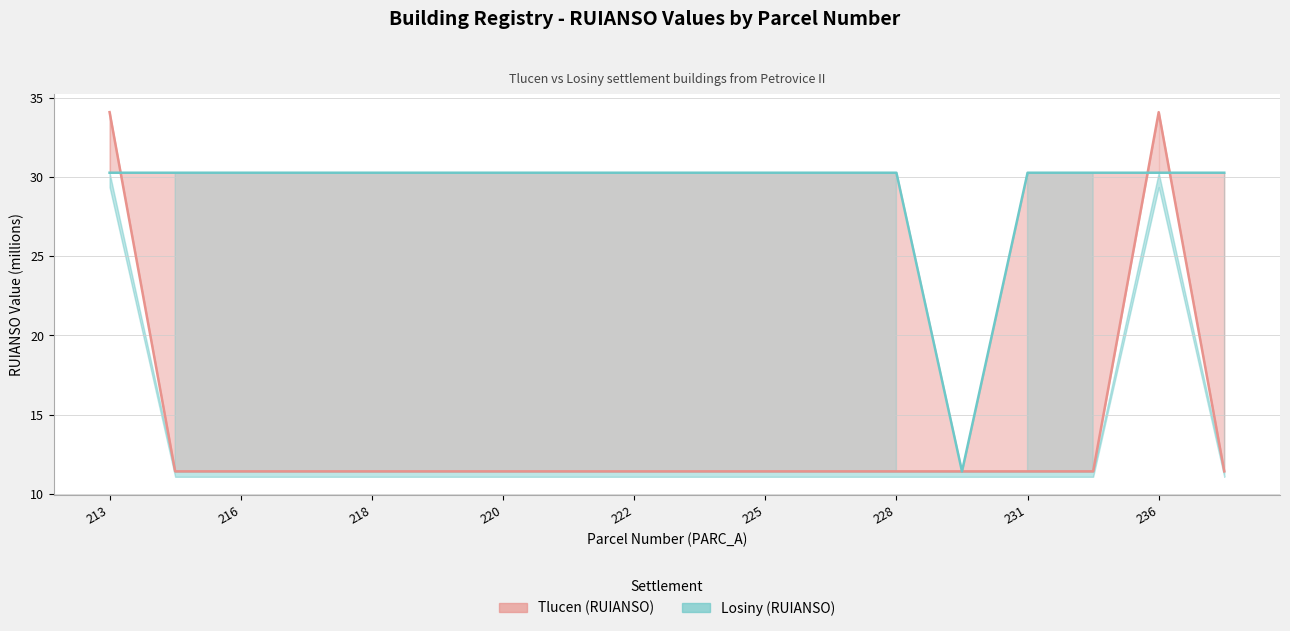

How many distinct data groups are displayed?

2